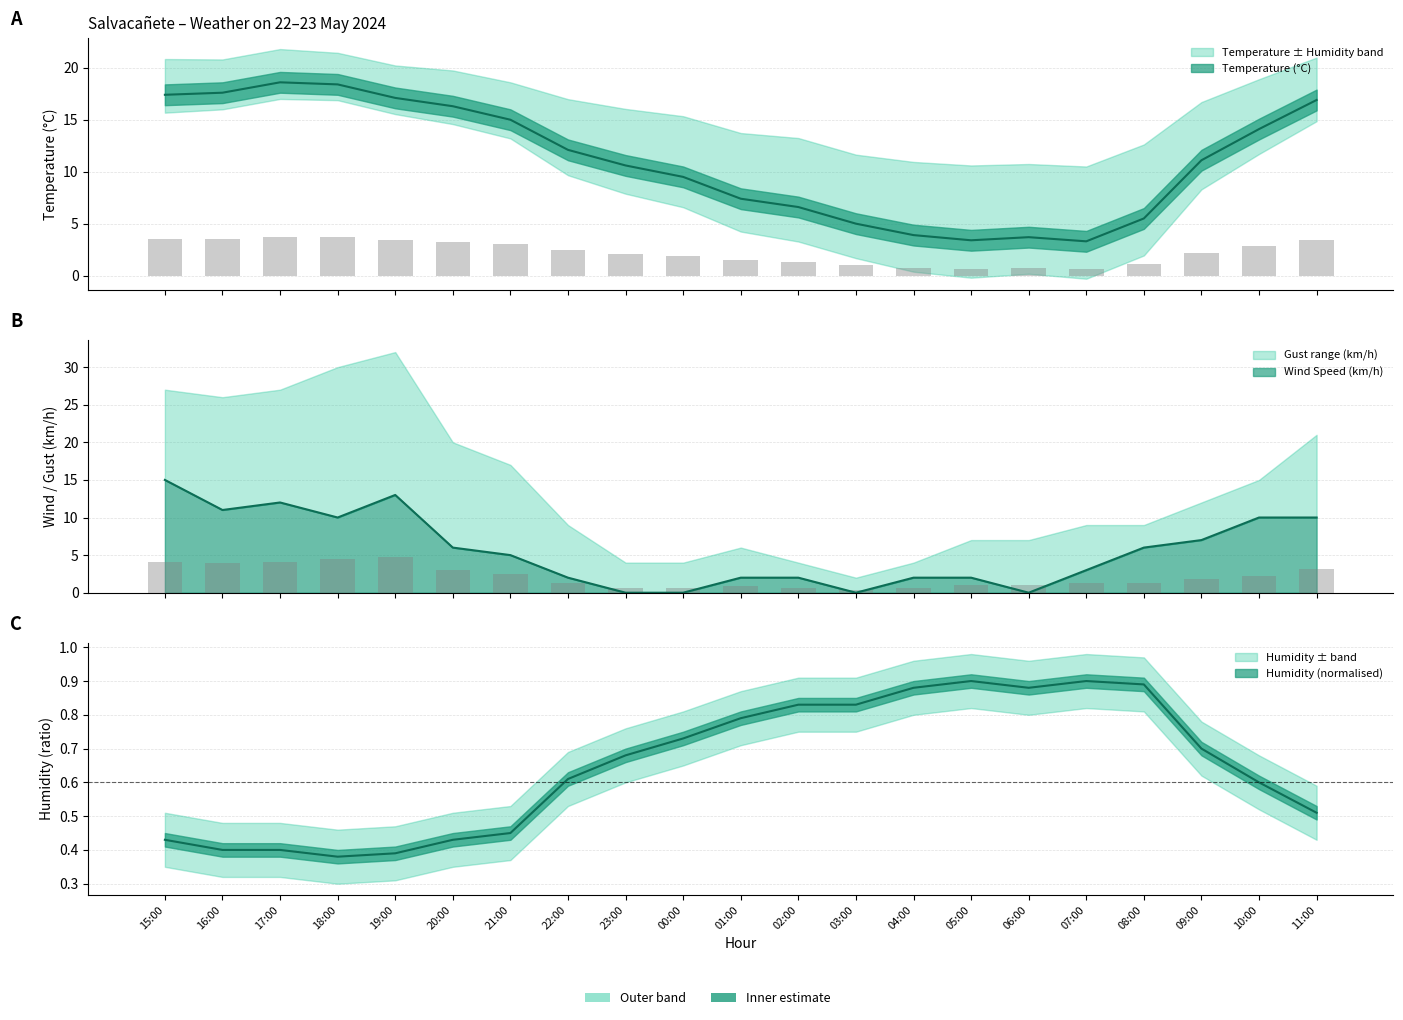

What is the difference between the second highest and second lowest values in the Humidity (%) series?

0.5